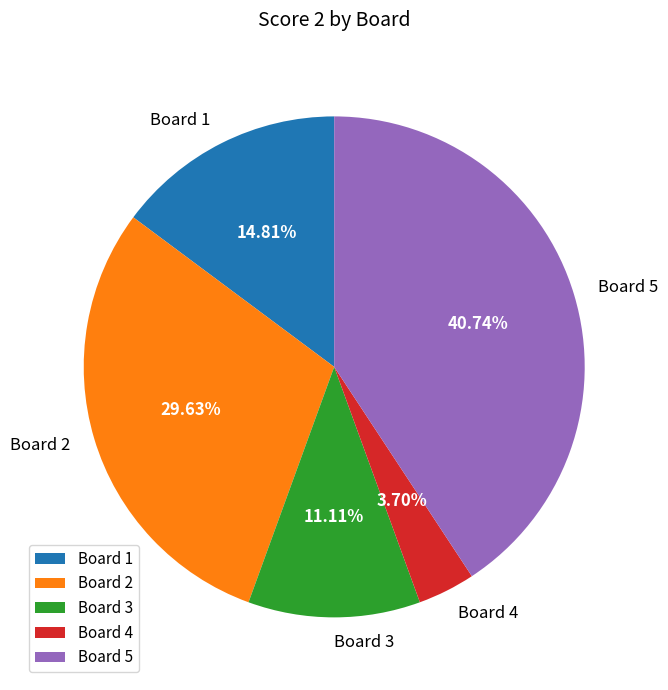

How many segments does this pie chart have?

5